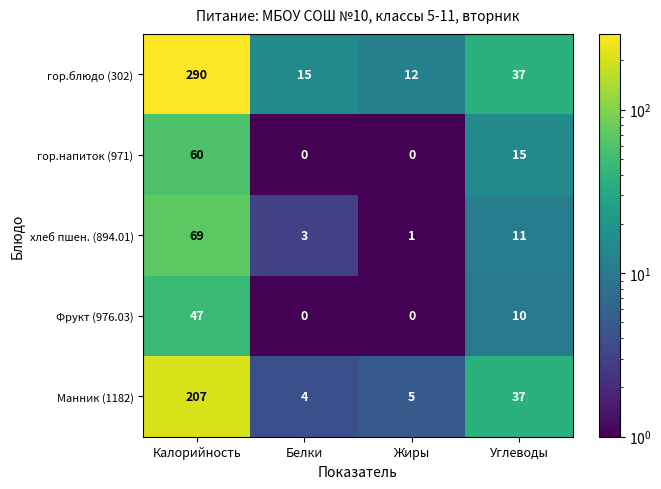

The value of гор.блюдо (302) at Калорийность is 290. True or false?

True